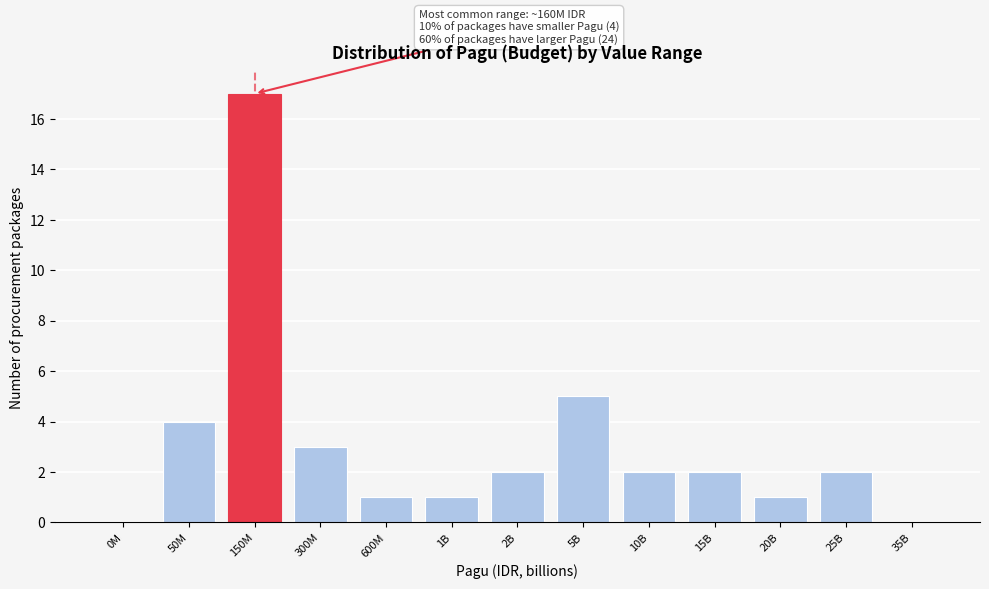

Reading left to right, list all the values displayed in this chart.

0M=0	50M=4	150M=17	300M=3	600M=1	1B=1	2B=2	5B=5	10B=2	15B=2	20B=1	25B=2	35B=0